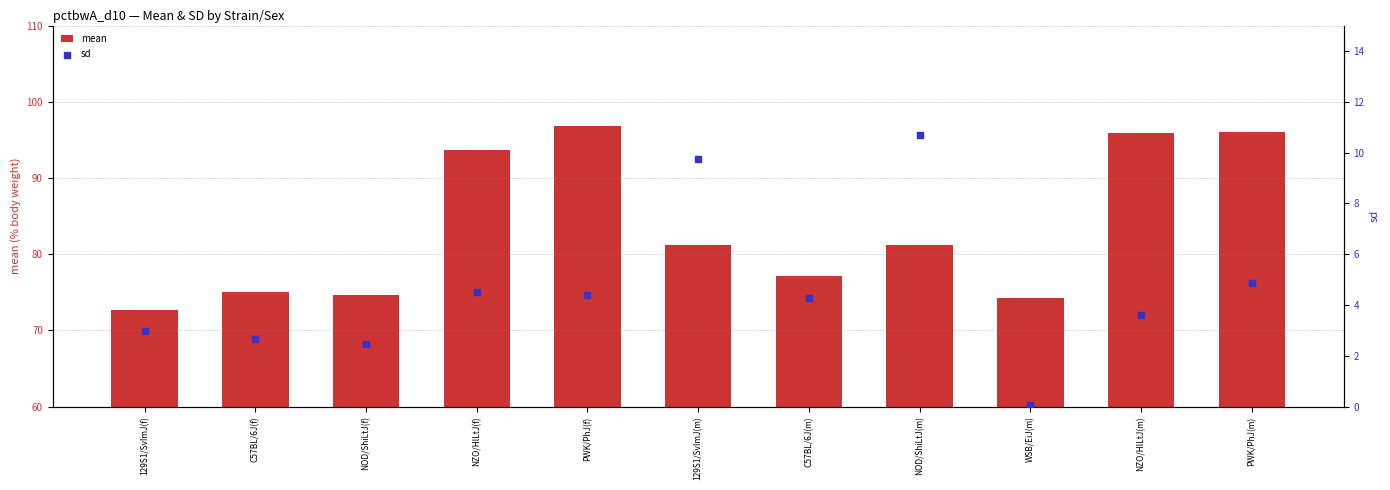

At how many categories does at least one series exceed 75?

7